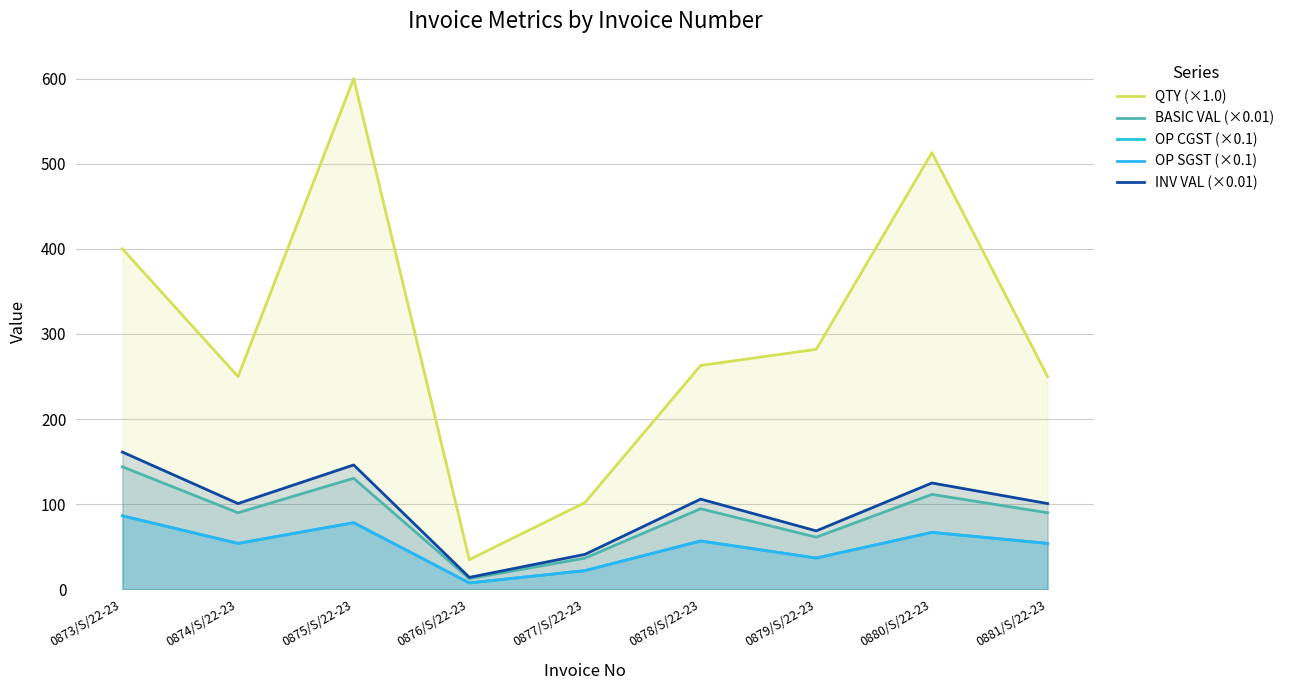

How many lines are shown in the chart?

5